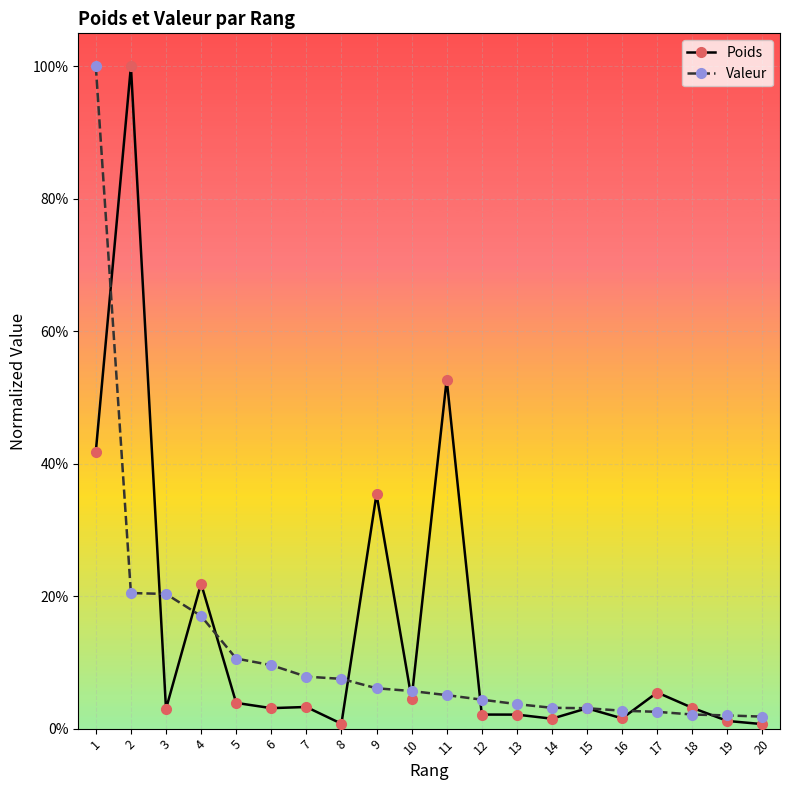

True or false: Valeur has more than 0 points higher than both neighbors.

False